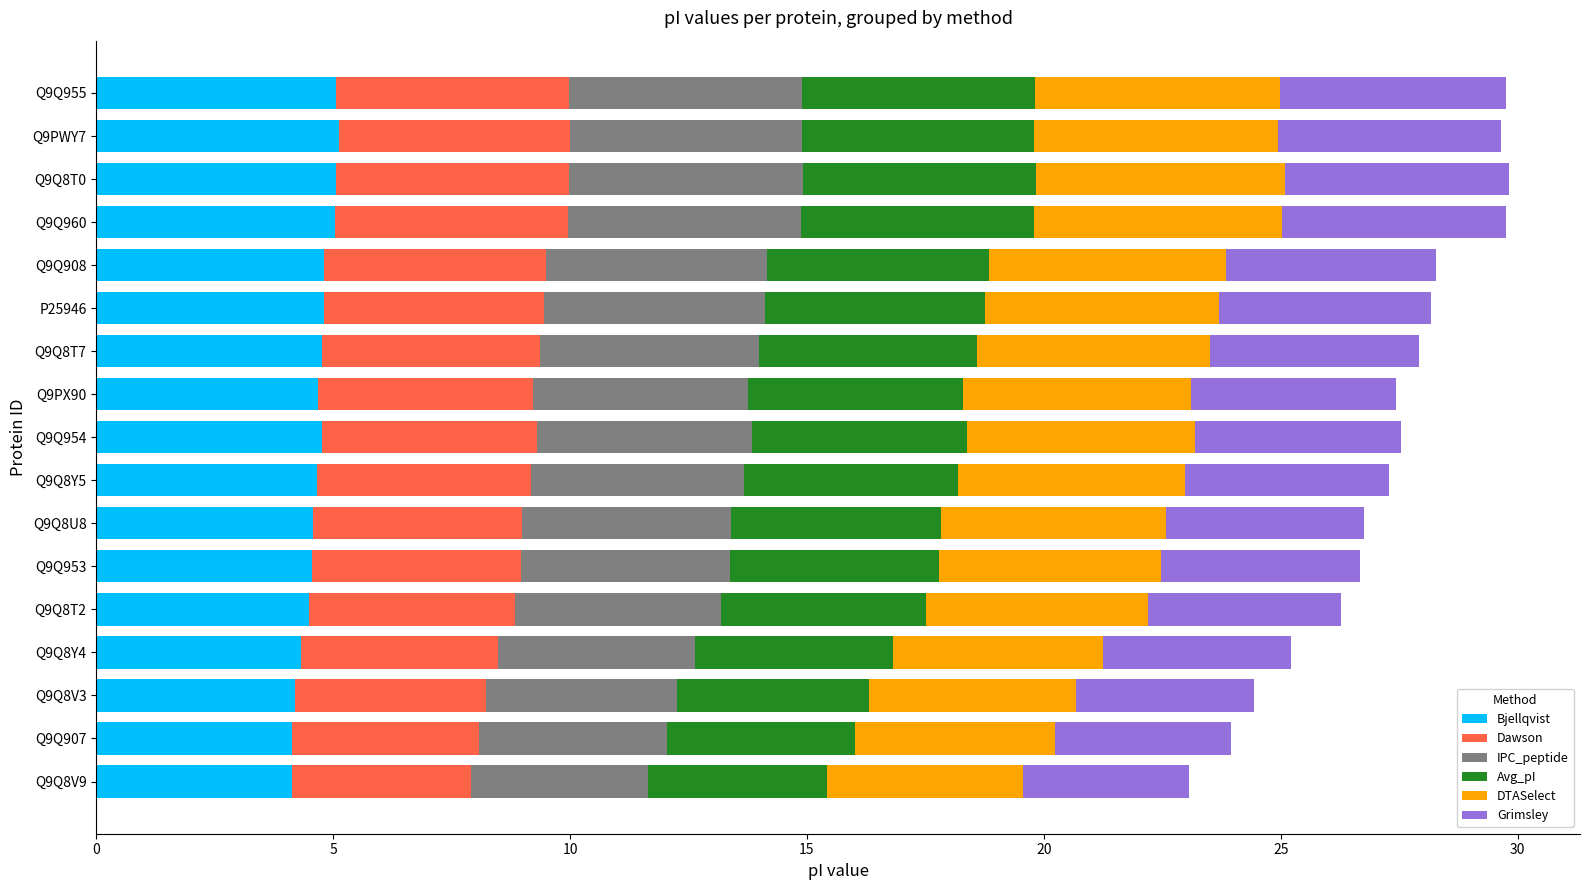

What is the lowest value of the Bjellqvist series?

4.1